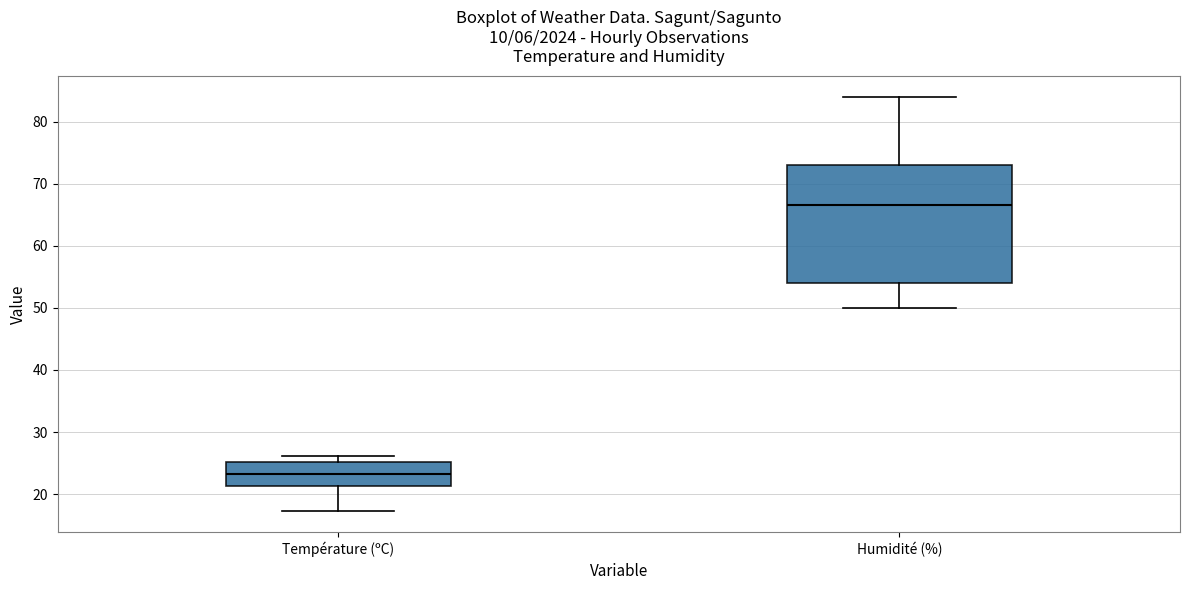

Reading left to right, transcribe this box plot: for each box, give where its median line is, the range the box spans, and where its two whiskers end, as read against the y-axis. The values are not printed on the chart, so give them approximately, as read against the axis.

Température (ºC): median 23, box 21 to 25, whiskers 17 to 26
Humidité (%): median 67, box 54 to 73, whiskers 50 to 84